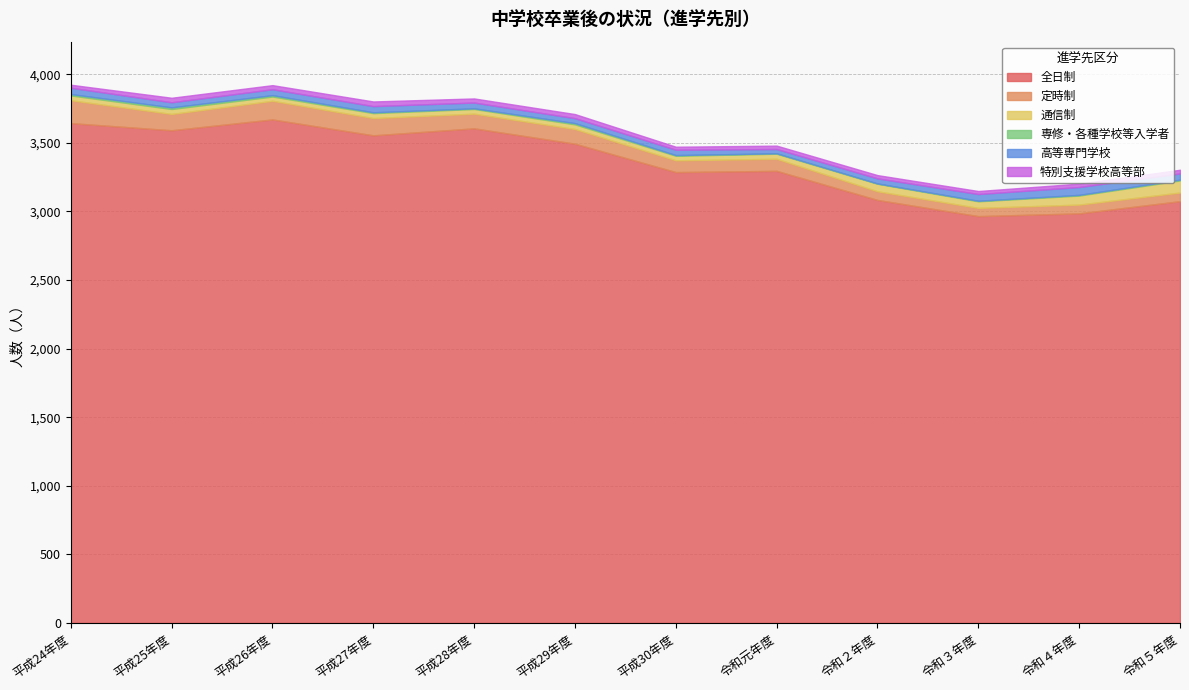

True or false: 通信制 and 全日制 cross at least once.

False